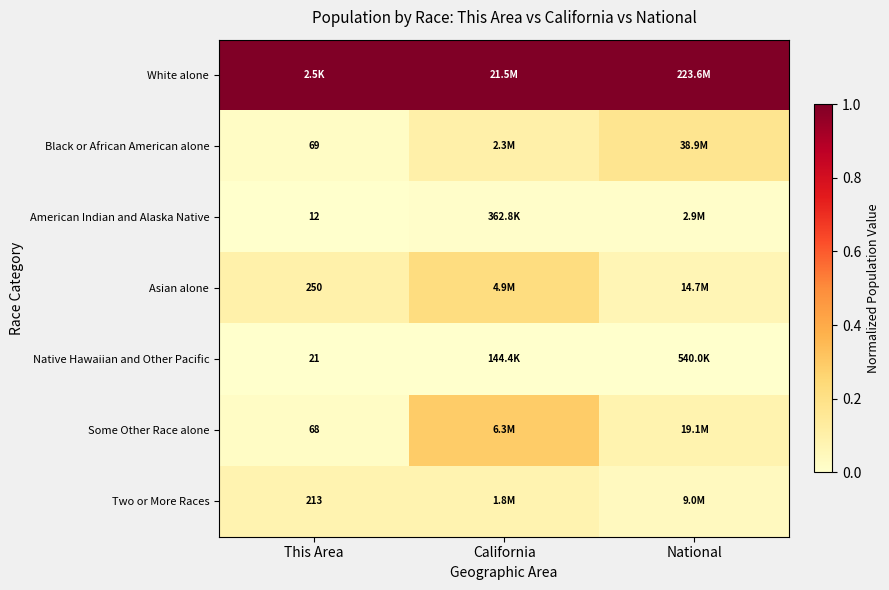

The Black or African American alone series shows 0.0 at This Area. True or false?

True